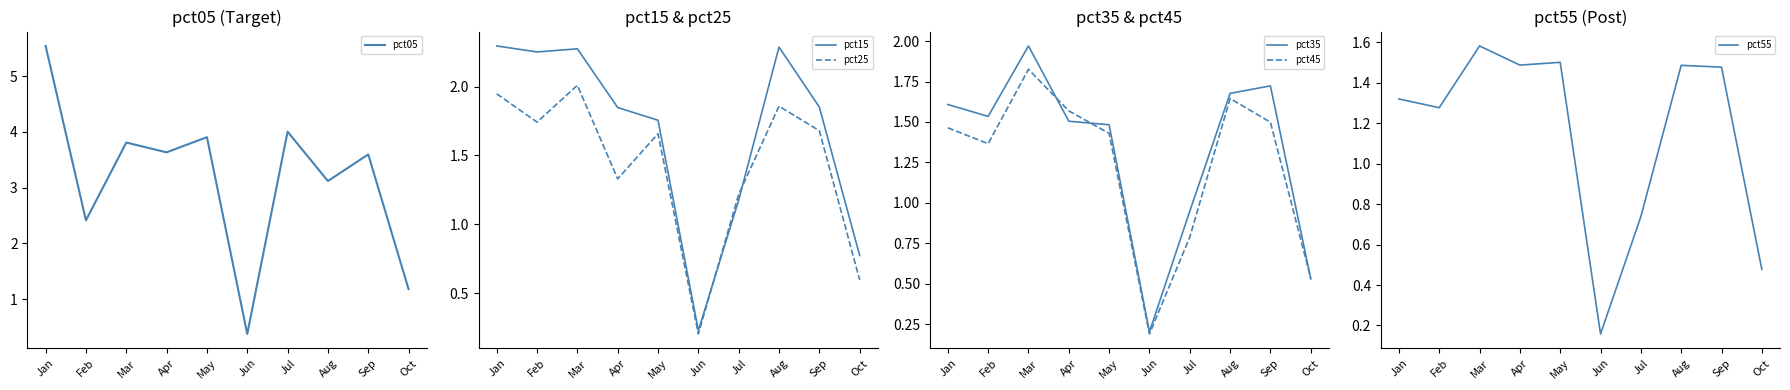

How many data points in pct05 are less than 3?

3